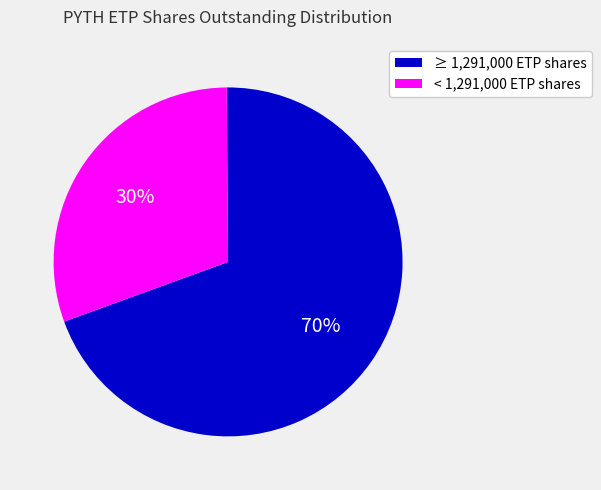

To the nearest percent, what is the average slice percentage?

50%